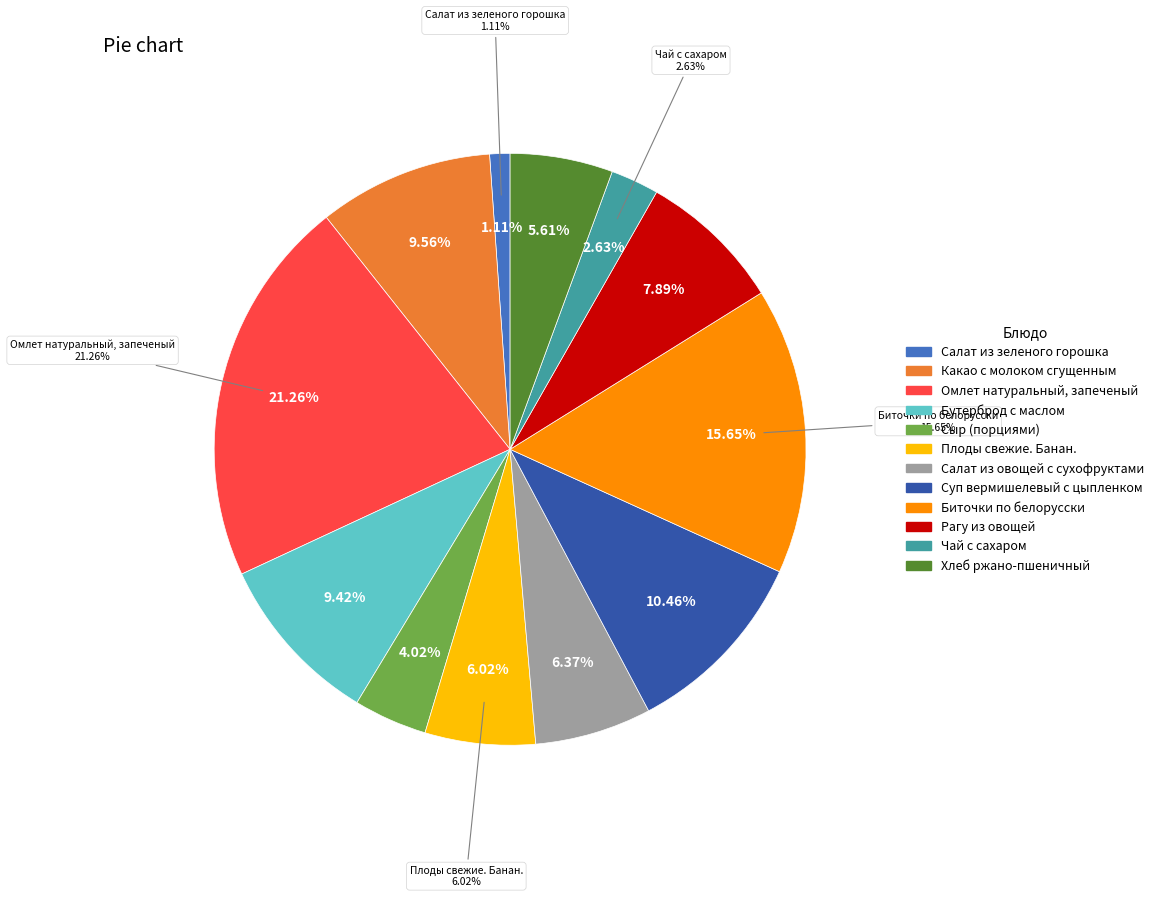

To the nearest percent, what is the difference between the Какао с молоком сгущенным and Салат из овощей с сухофруктами slice percentages?

3%